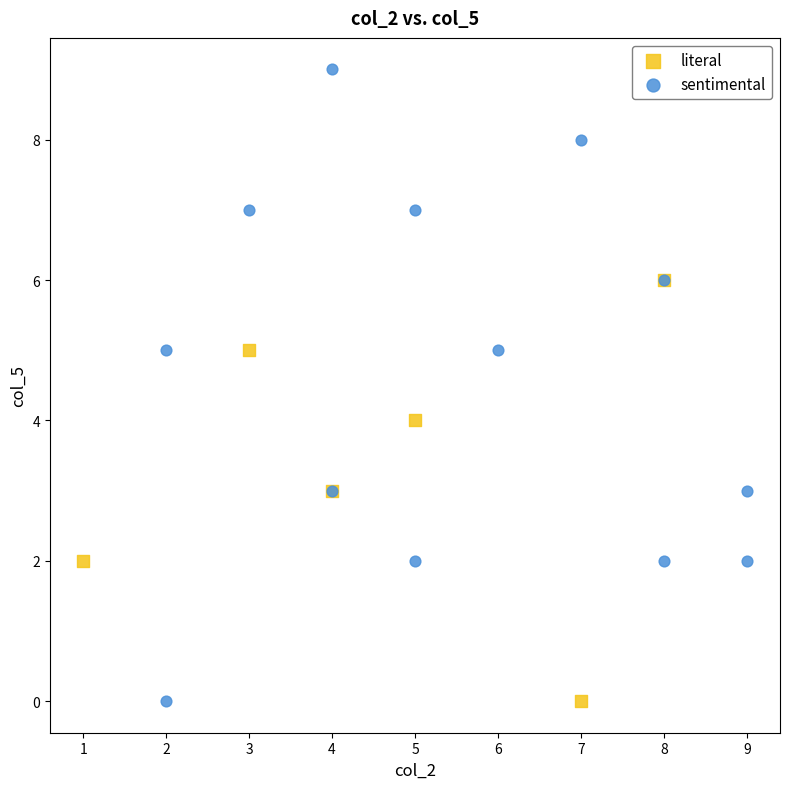

Which series has the widest spread of Y values?

sentimental